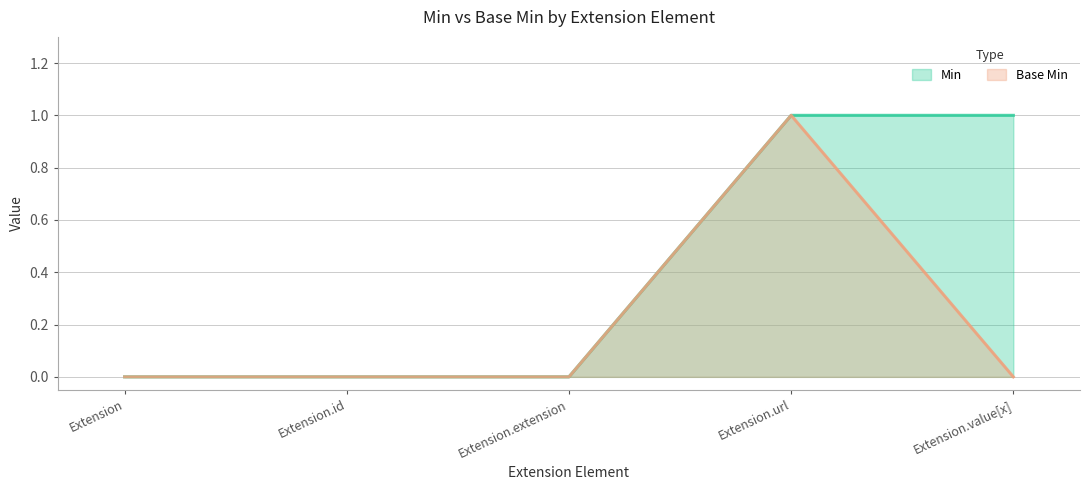

True or false: Base Min and Min intersect in this chart.

False